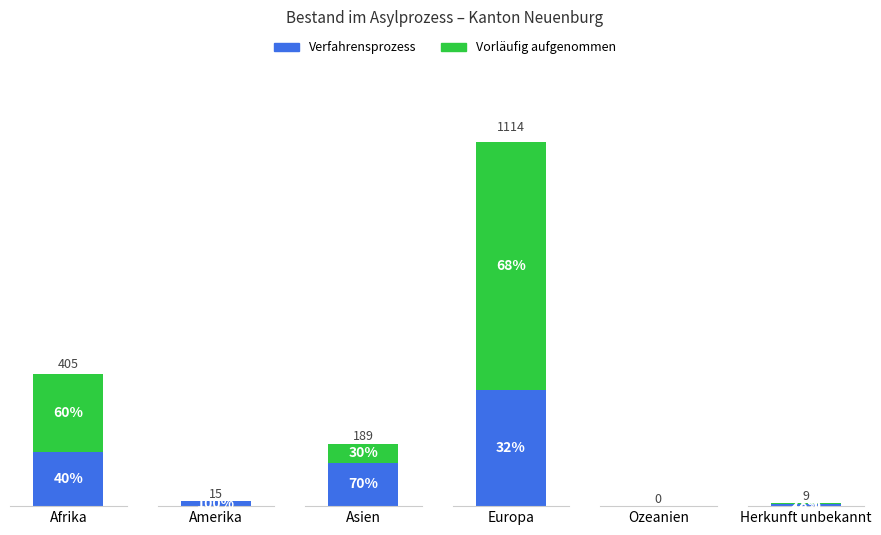

How many bars are there in each group?

2